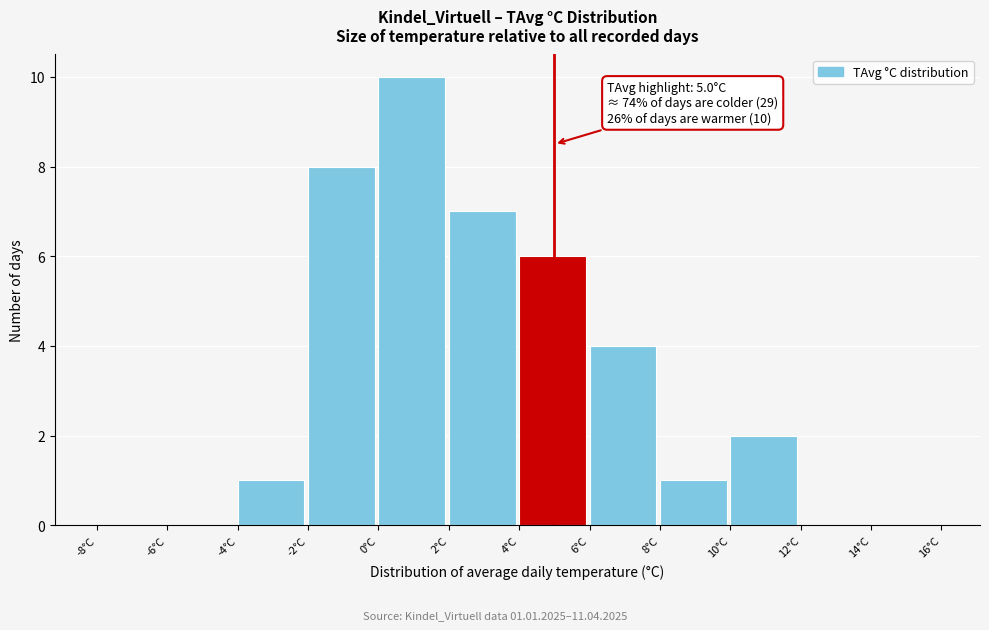

Which range on the x-axis has the tallest bar?

0 to 2